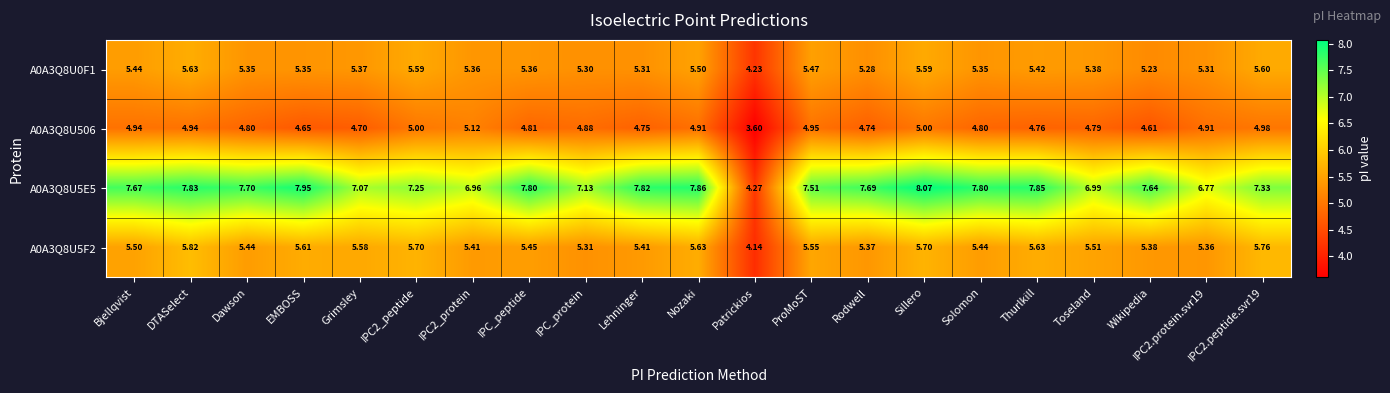

At which label does A0A3Q8U5E5 first exceed 7?

Bjellqvist